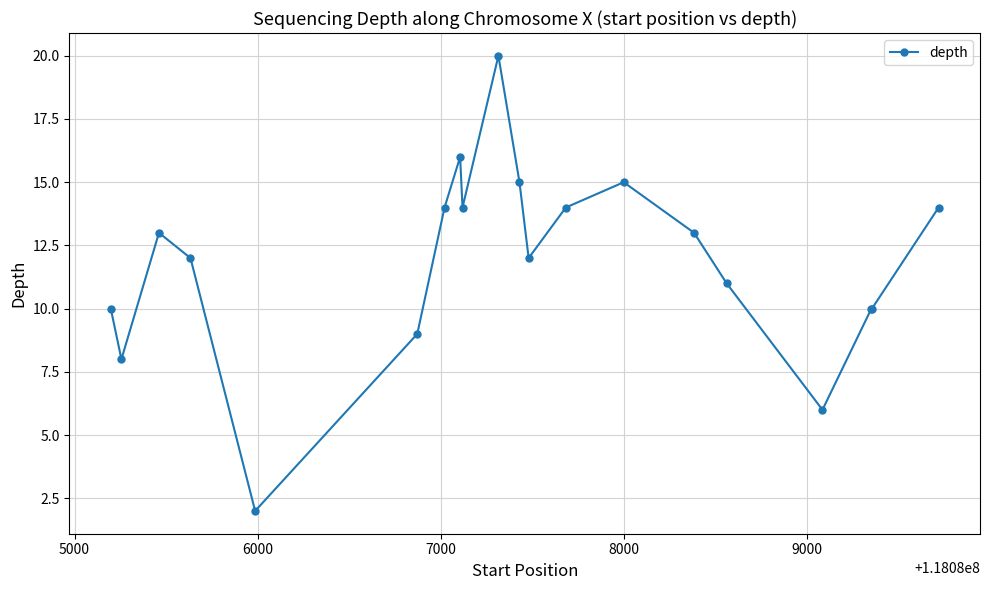

Does the chart have visible grid lines?

Yes